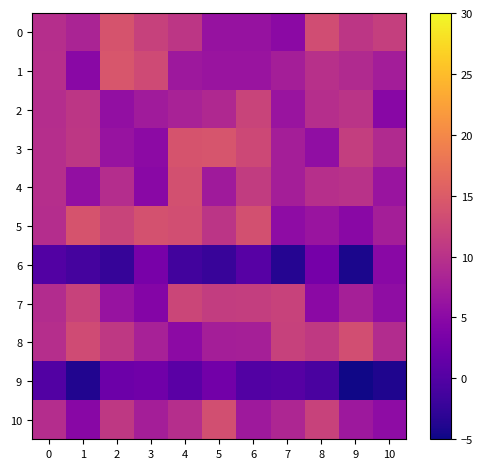

What is the maximum value for 3?

14.2